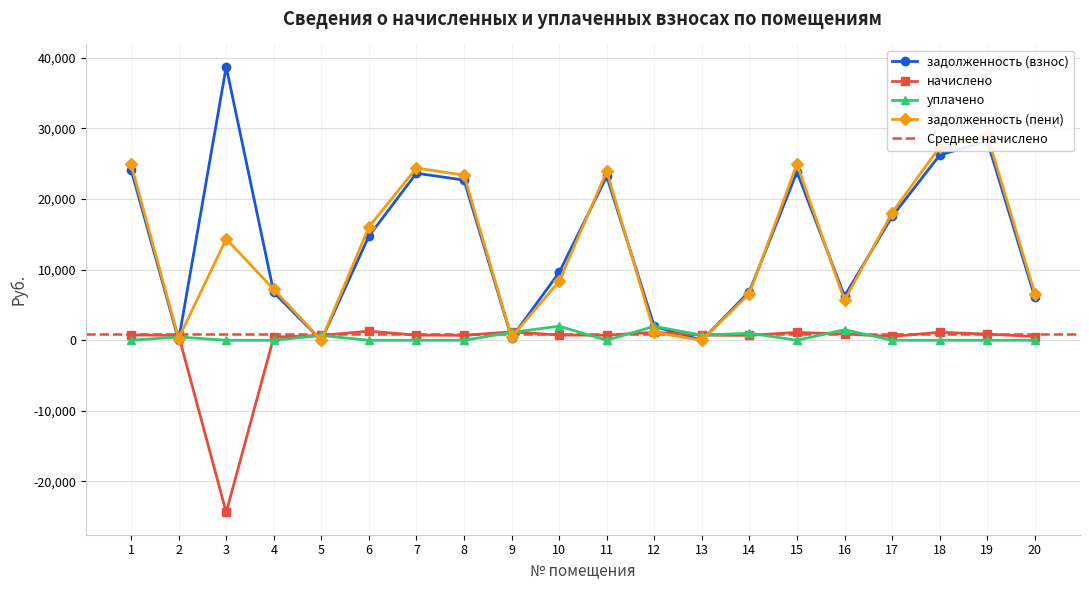

The value of задолженность (взнос) at 3 is 57107.0. True or false?

False